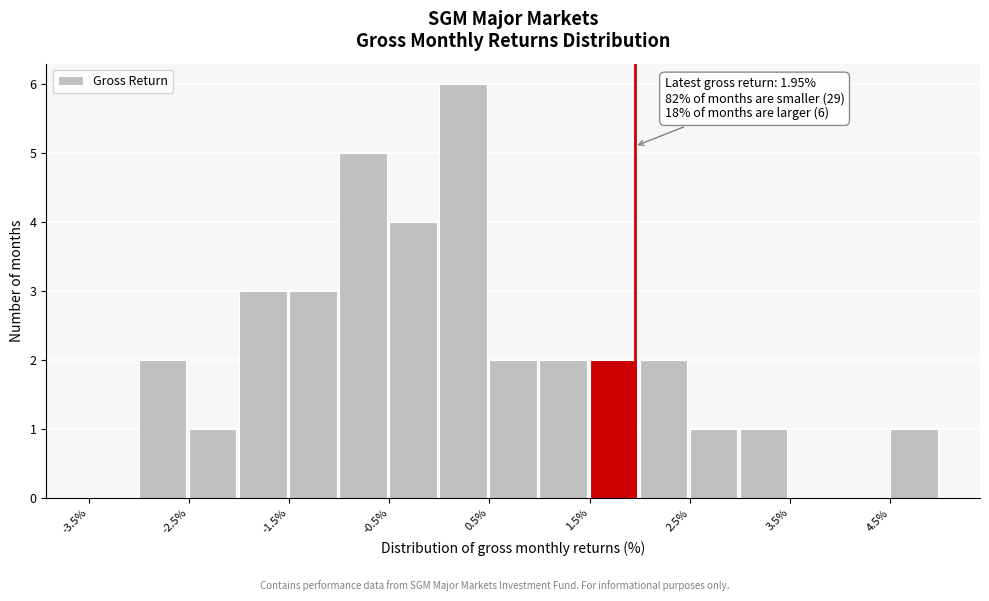

Which range on the x-axis has the tallest bar?

0.0 to 0.5